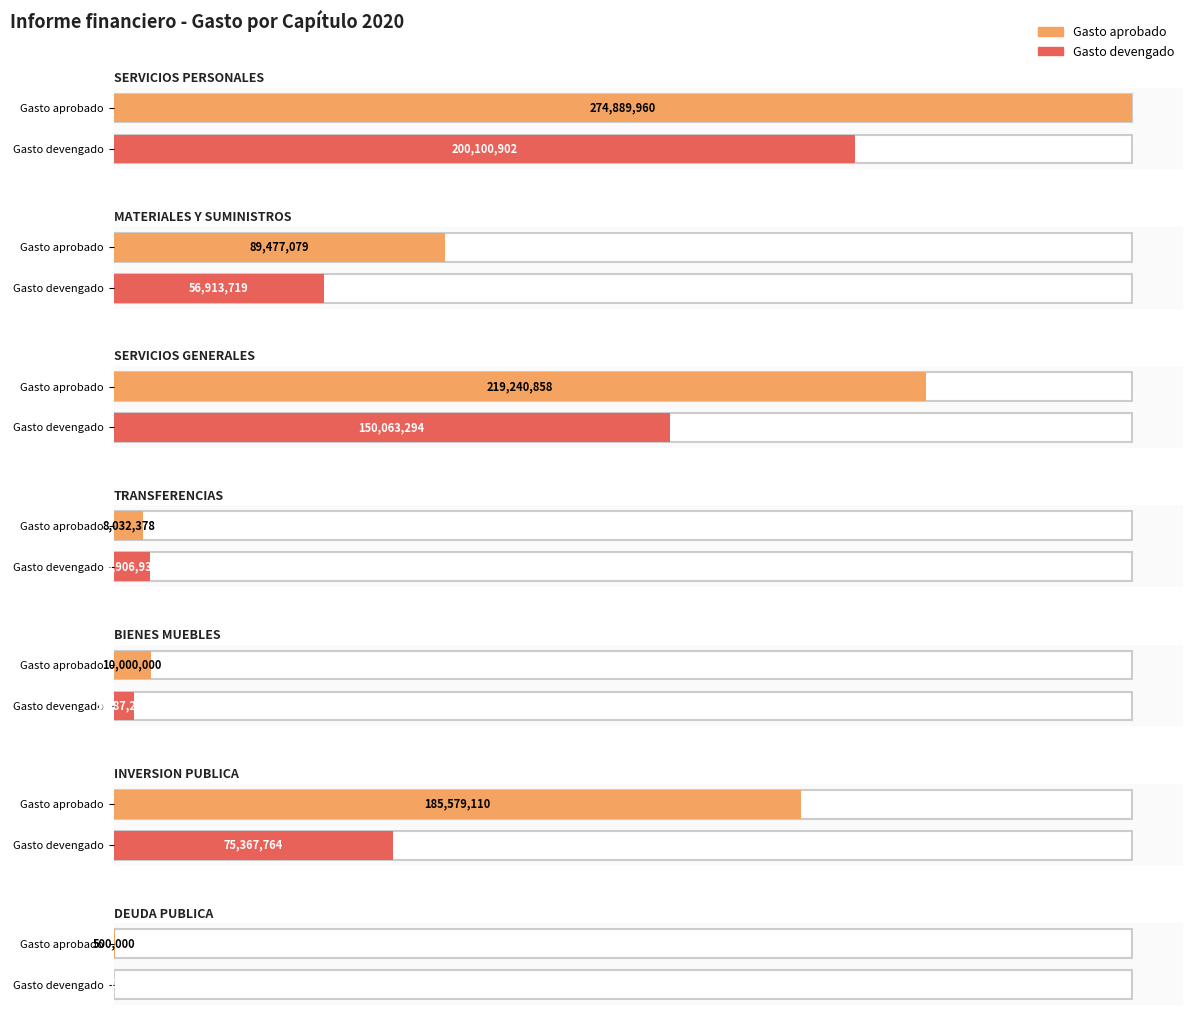

Rank the categories by Gasto pagado value from highest to lowest.

SERVICIOS PERSONALES, SERVICIOS GENERALES, INVERSION PUBLICA, MATERIALES Y SUMINISTROS, TRANSFERENCIAS, BIENES MUEBLES, DEUDA PUBLICA